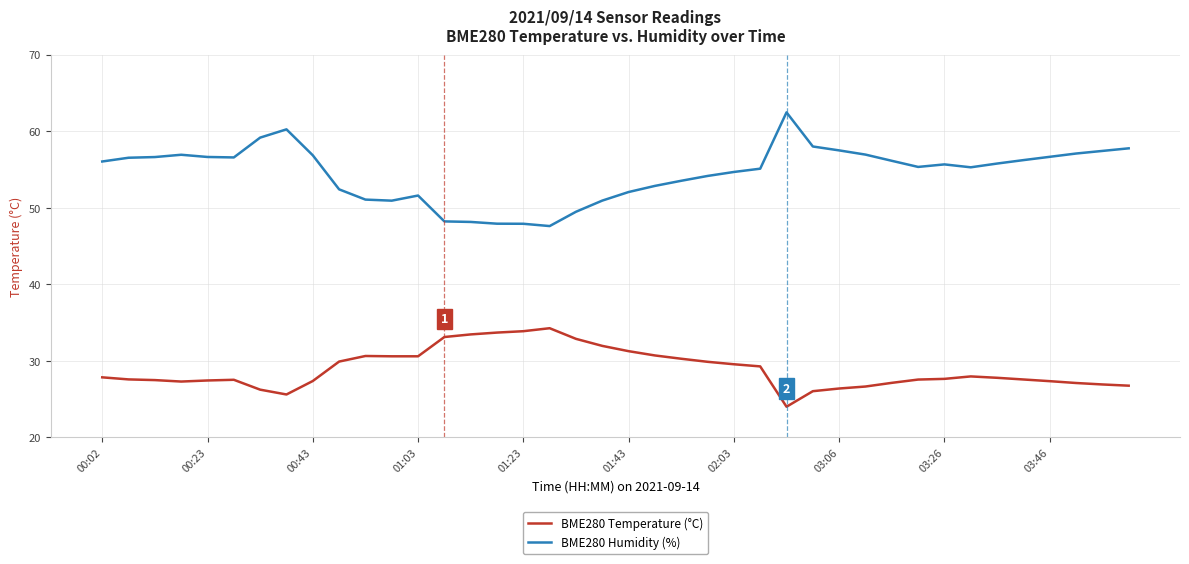

True or false: BME280 Humidity (%) has more than 0 interior local peaks.

True